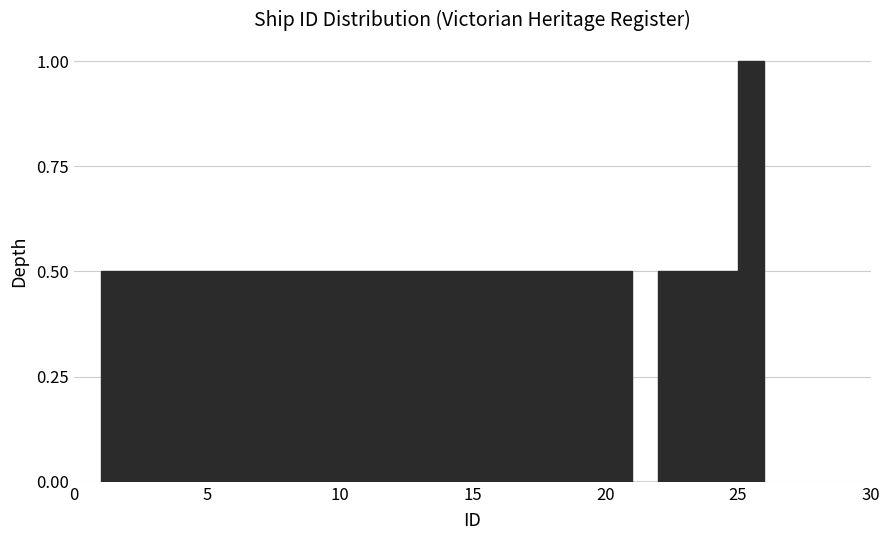

Around what value on the x-axis is the tallest bar? Give the approximate position of its centre, as read against the axis.

25.5